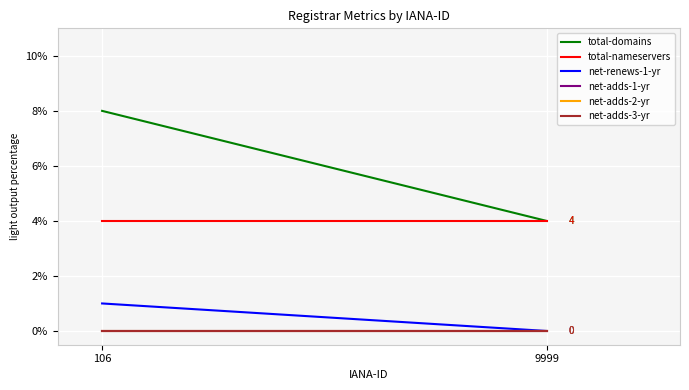

Rank the series by their maximum value, from highest to lowest.

total-domains, total-nameservers, net-renews-1-yr, net-adds-1-yr, net-adds-2-yr, net-adds-3-yr